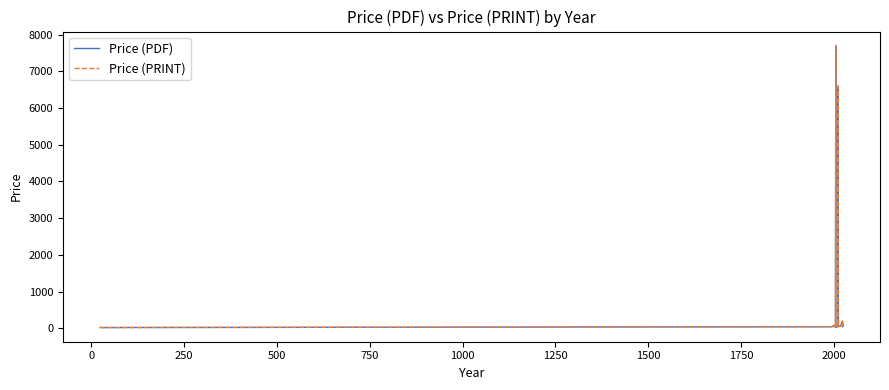

Does the chart have visible grid lines?

No